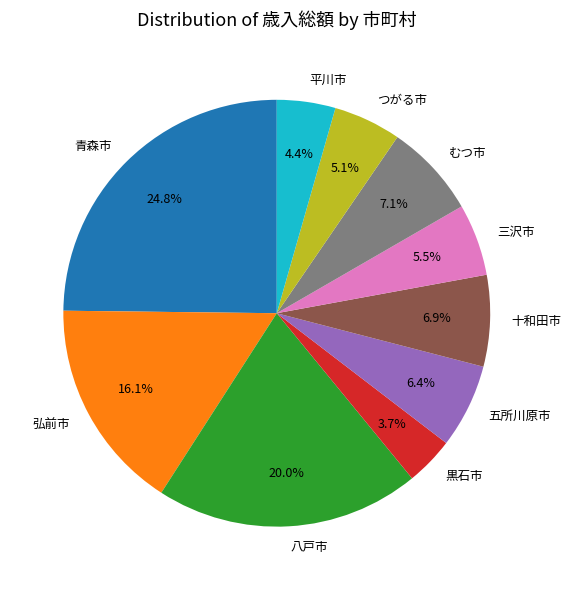

Count the number of slices in the pie.

10